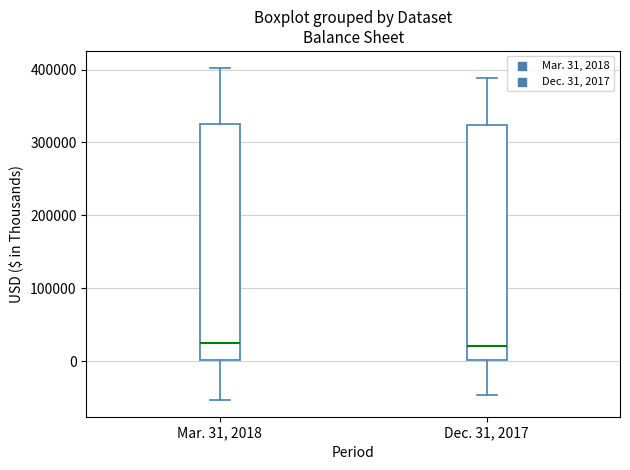

Reading left to right, transcribe this box plot: for each box, give where its median line is, the range the box spans, and where its two whiskers end, as read against the y-axis. The values are not printed on the chart, so give them approximately, as read against the axis.

Mar. 31, 2018: median 30000, box 0 to 320000, whiskers -50000 to 400000
Dec. 31, 2017: median 20000, box 0 to 320000, whiskers -50000 to 390000